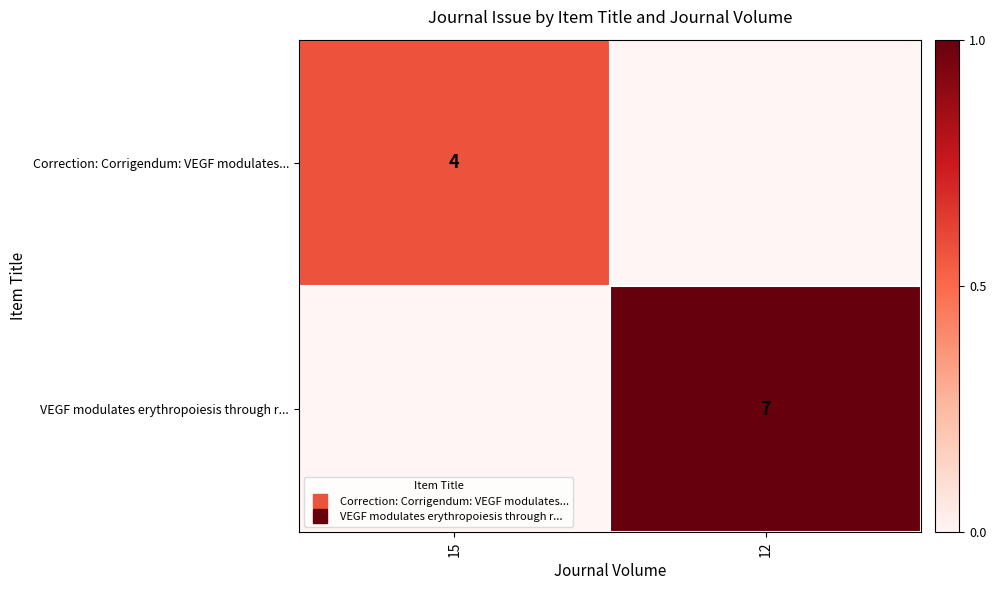

List the series in order of their overall mean, highest first.

VEGF modulates erythropoiesis through r..., Correction: Corrigendum: VEGF modulates...